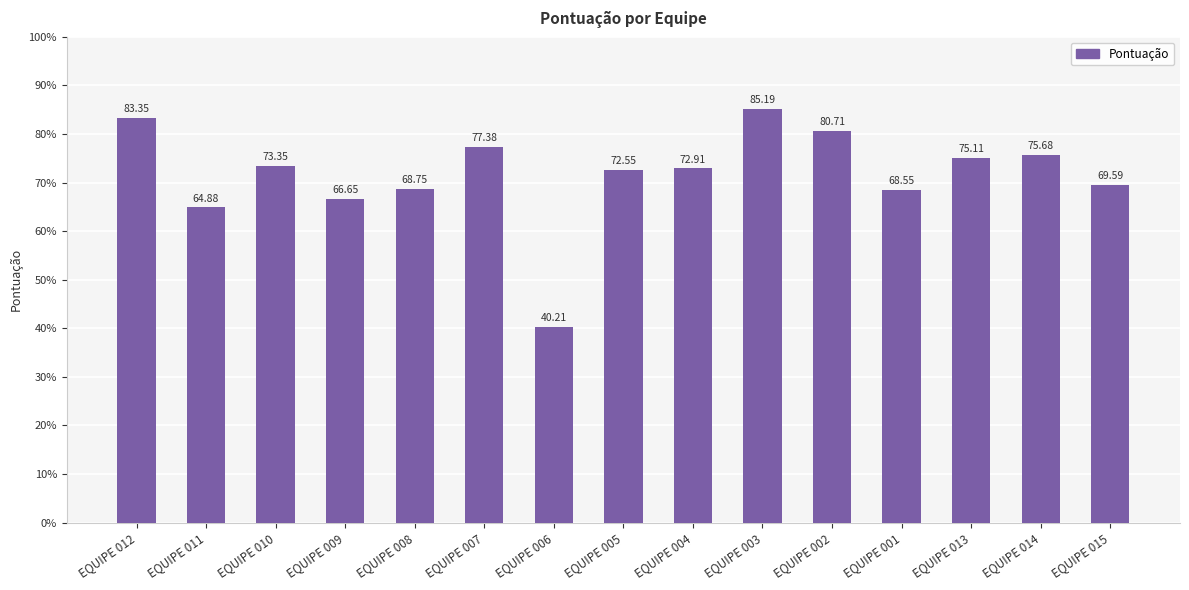

Approximately how many times larger is the value at EQUIPE 009 compared to EQUIPE 008?

1.0